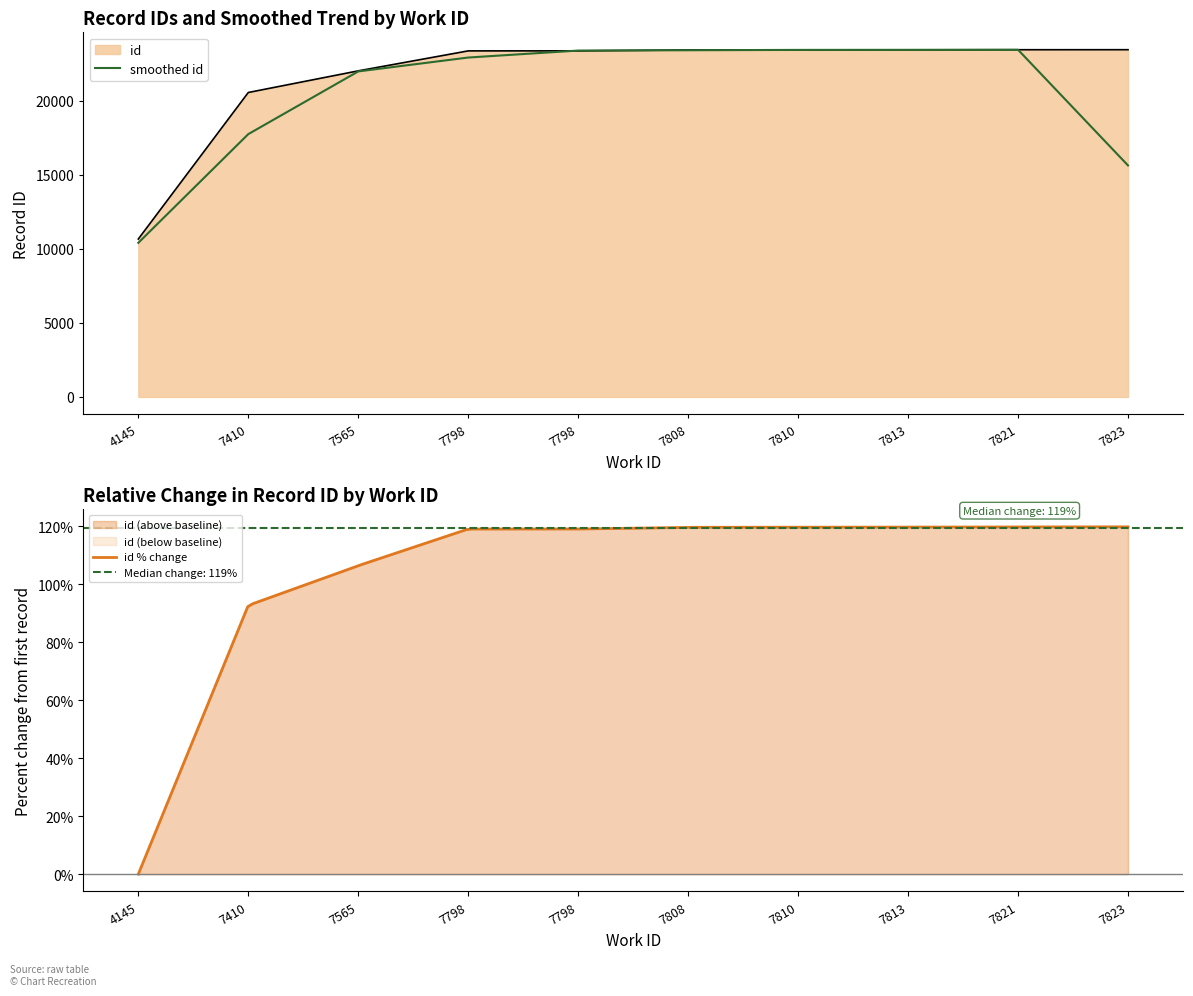

Which category has the highest value across all series?

7823